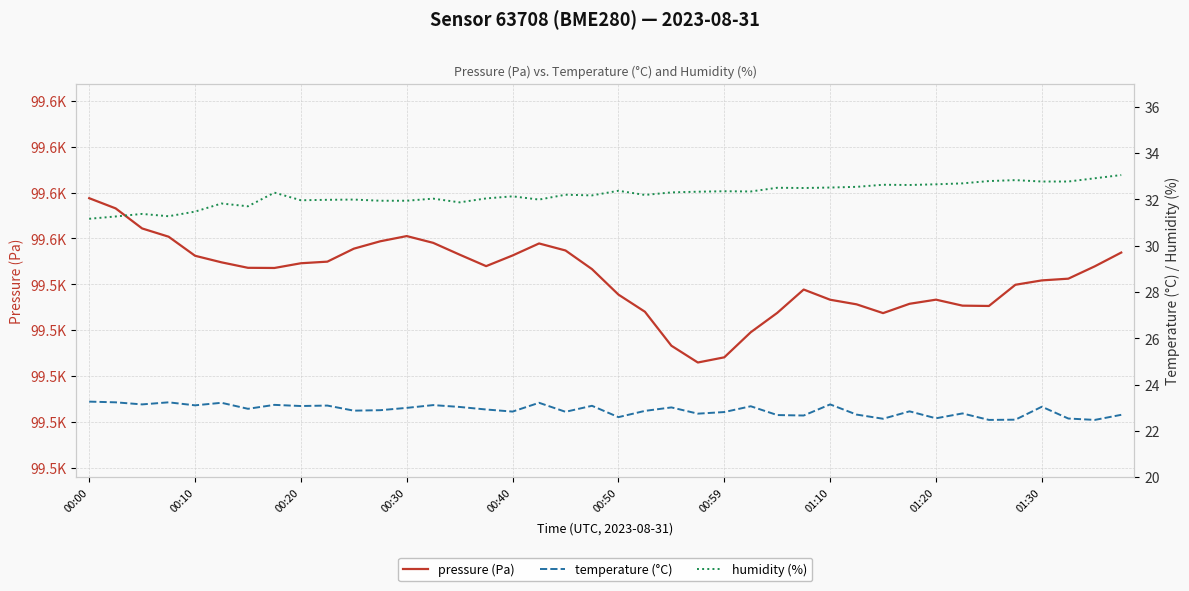

At which label does humidity (%) reach its minimum?

00:00